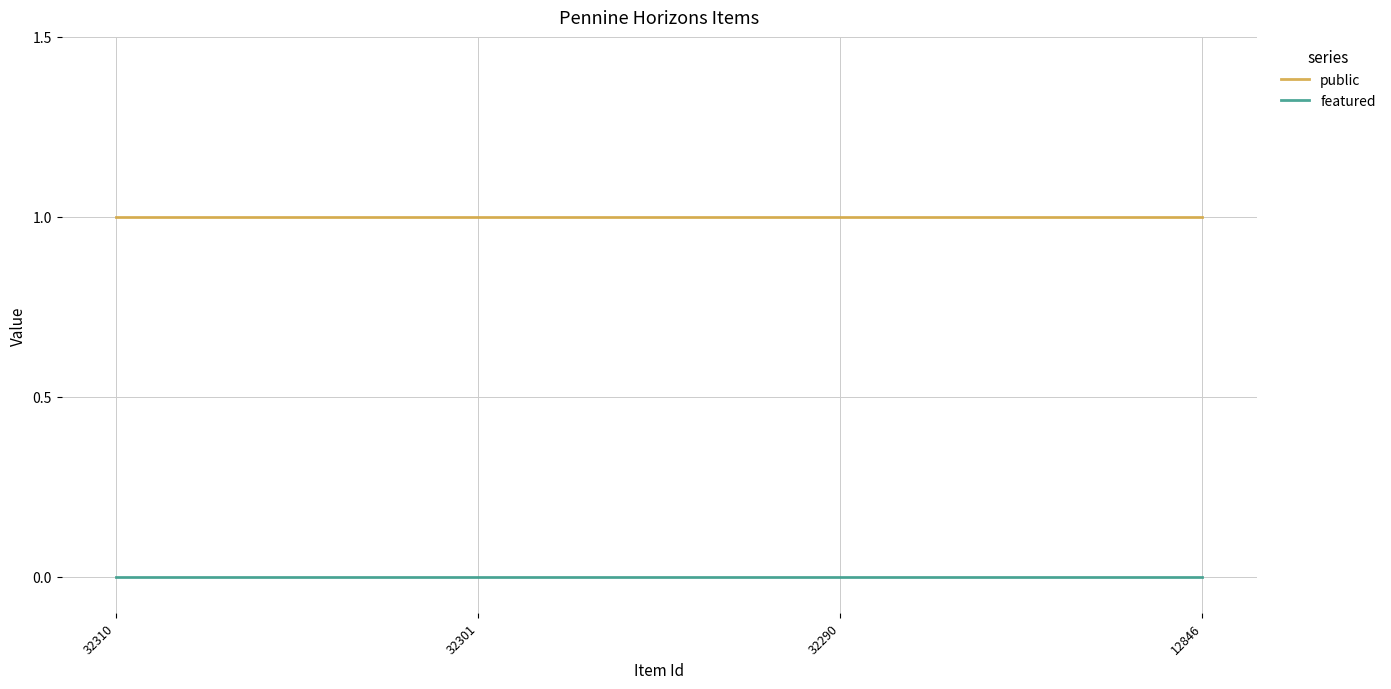

What is the greatest value displayed?

1